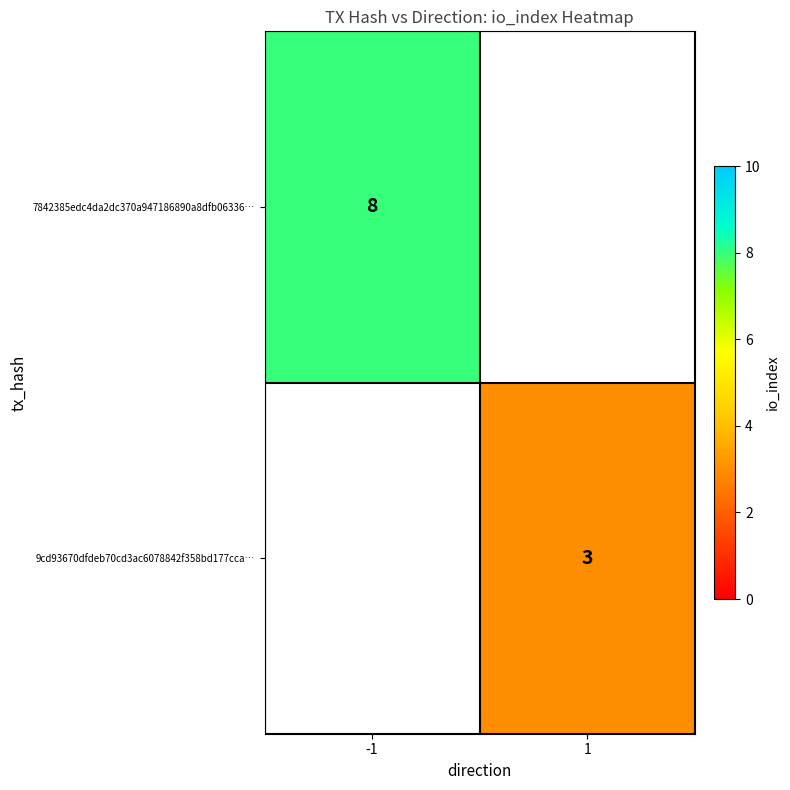

The 7842385edc4da2dc370a947186890a8dfb06336… series shows 8 at -1. True or false?

True